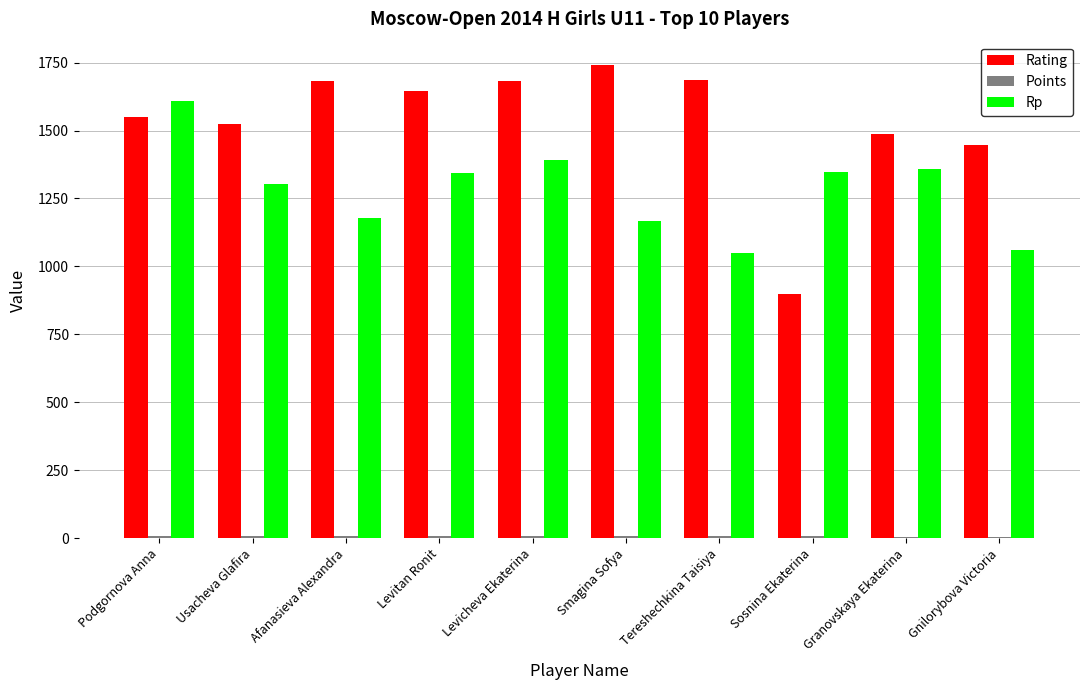

Which series has the largest total across all categories?

Rating